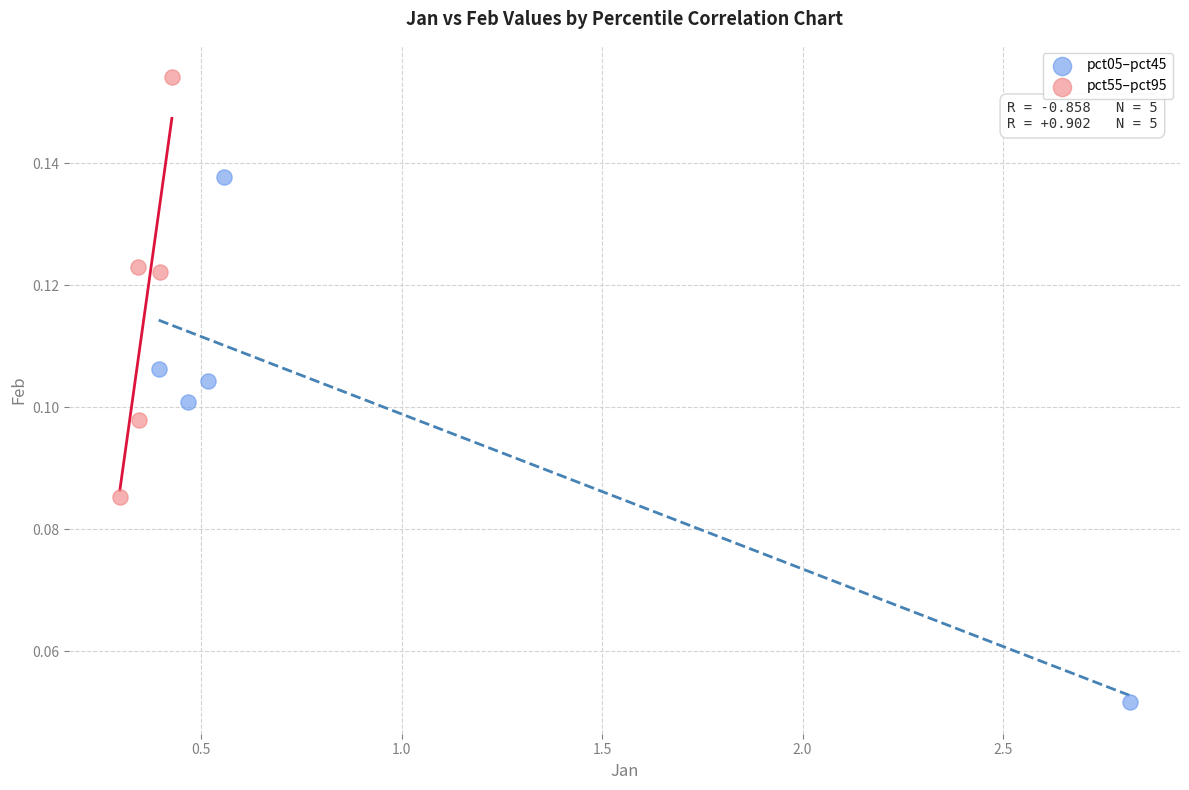

Which series contains the highest Y value?

pct55–pct95